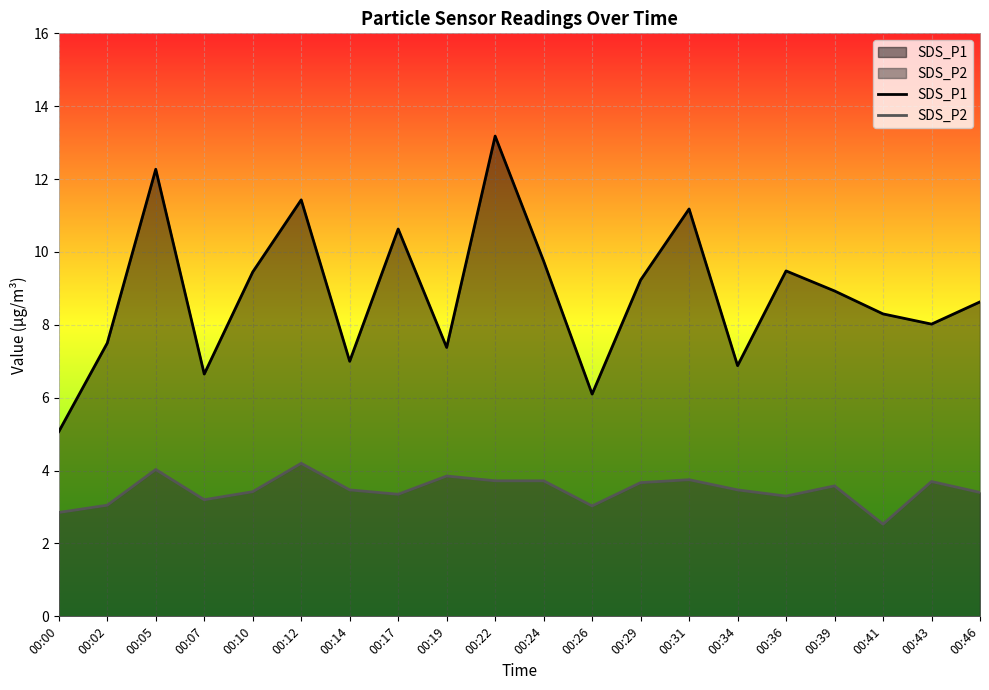

Where is the first local minimum for SDS_P2?

00:07